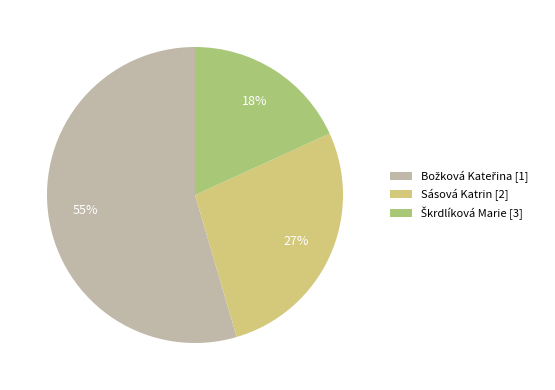

Is there any slice that represents more than half of the pie?

Yes